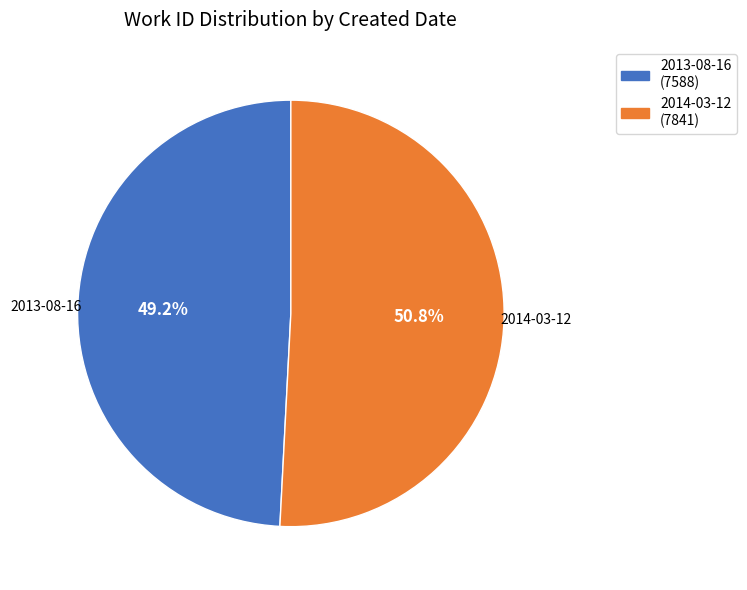

Which slice represents more than half of the pie?

2014-03-12